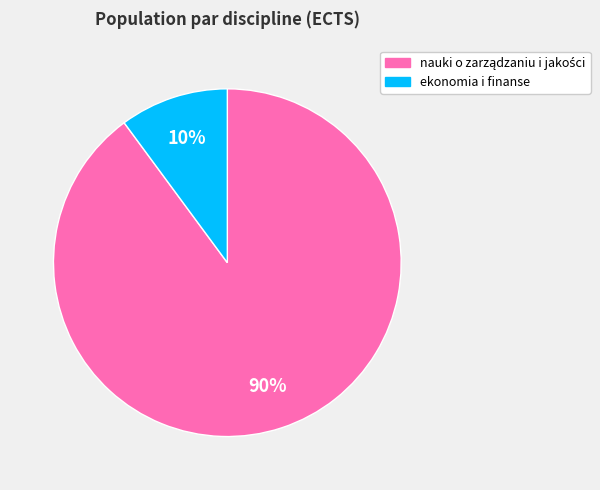

To the nearest percent, what percentage of the pie is ekonomia i finanse?

10%